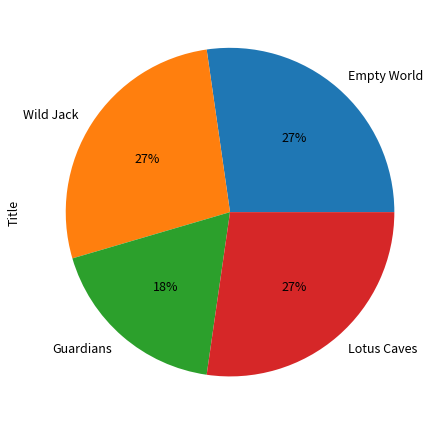

Is there a majority slice in this chart?

No